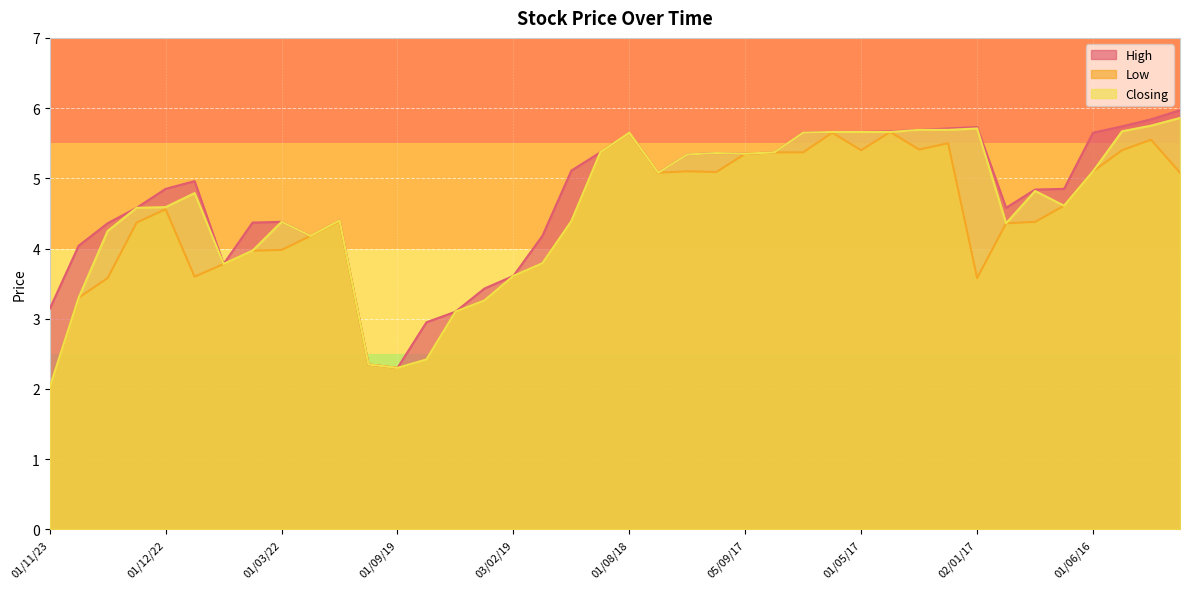

The Low series shows 5.3 at 01/03/22. True or false?

False